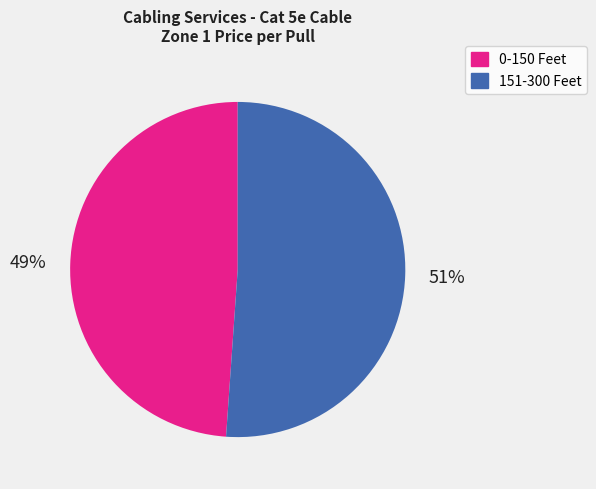

Count the number of slices in the pie.

2